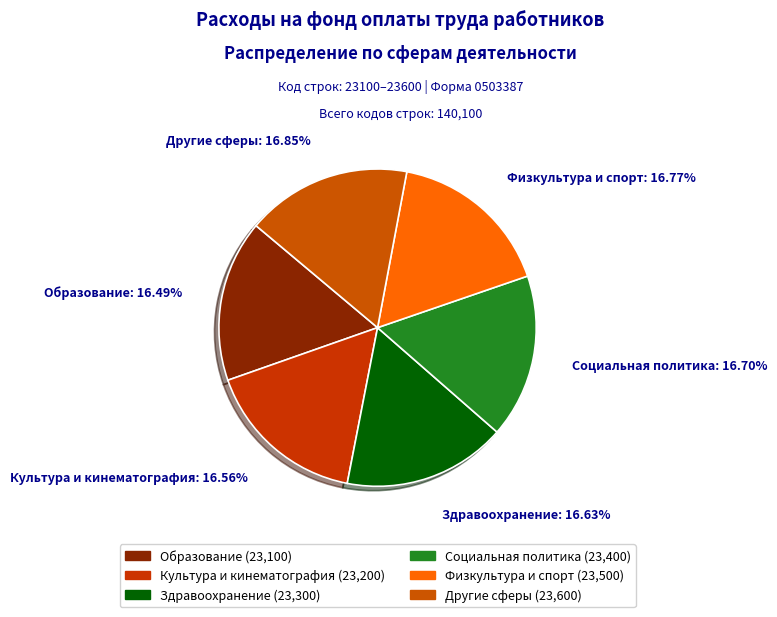

Do Образование and Физкультура и спорт together represent more than half of the pie?

No